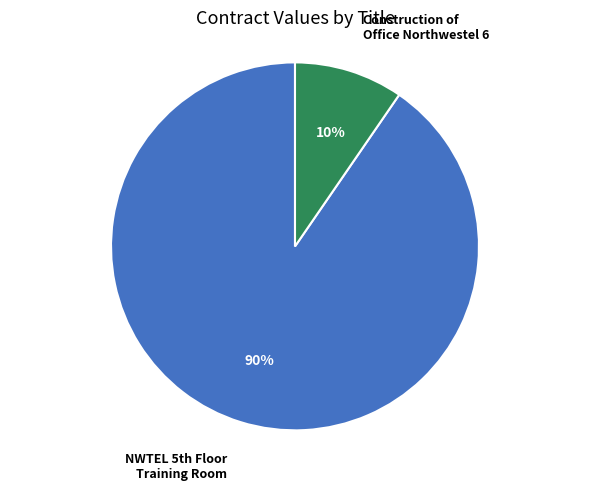

Count the number of slices in the pie.

2